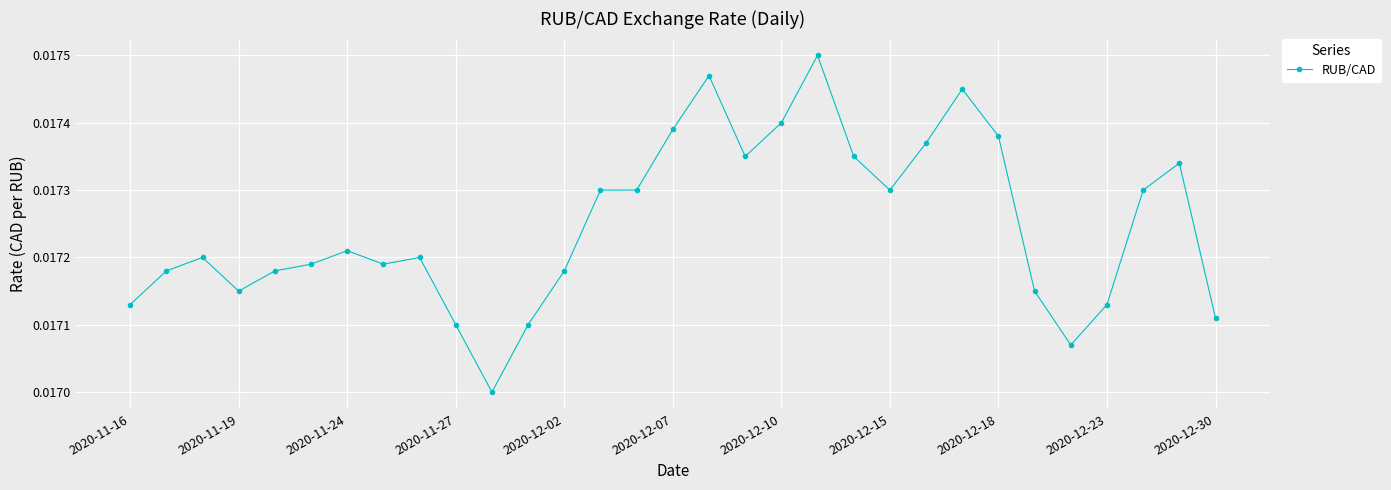

Count the values in the range 0 to 1.

31